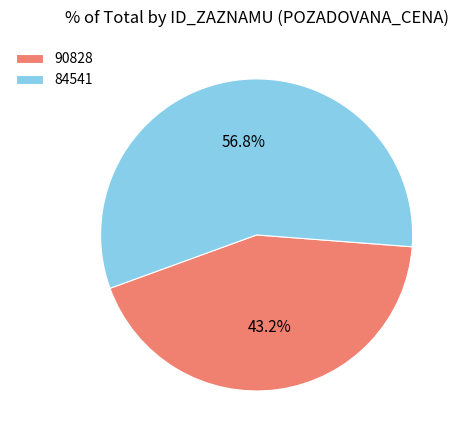

What is the largest slice in the pie chart?

84541